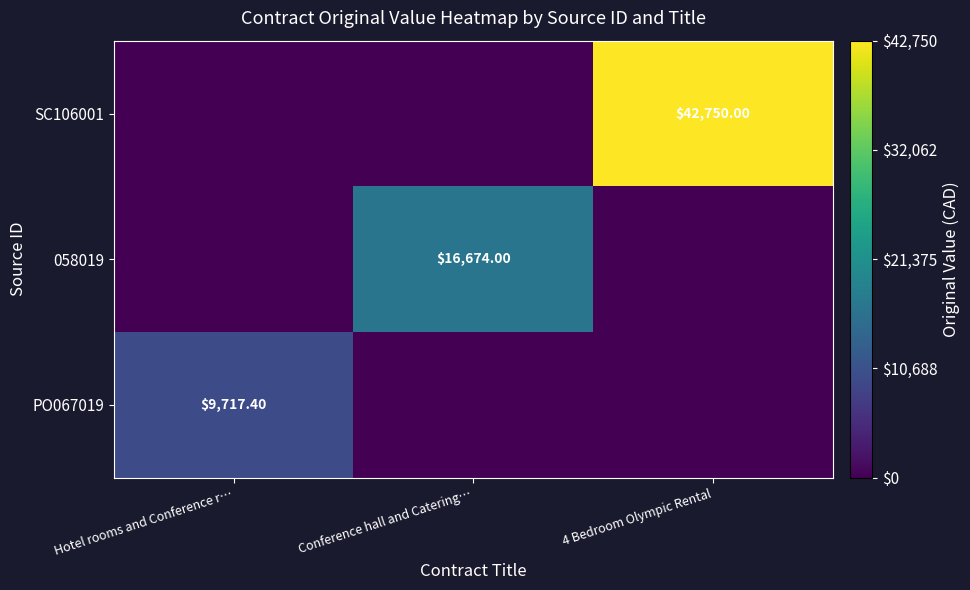

Is it true that SC106001 equals -21939.2 at Hotel rooms and Conference r…?

False